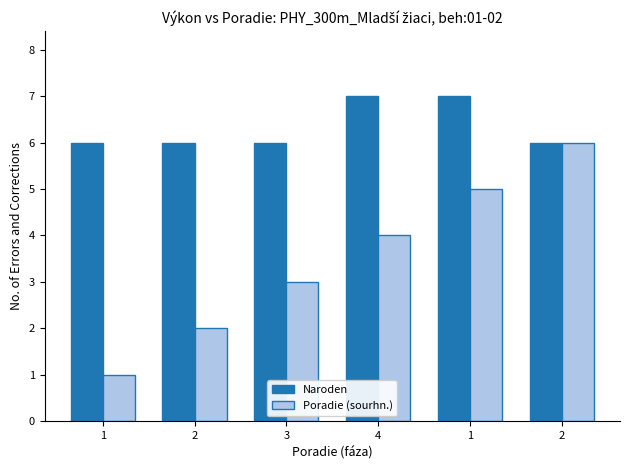

How many data points in Poradie (sourhn.) are less than 4?

3